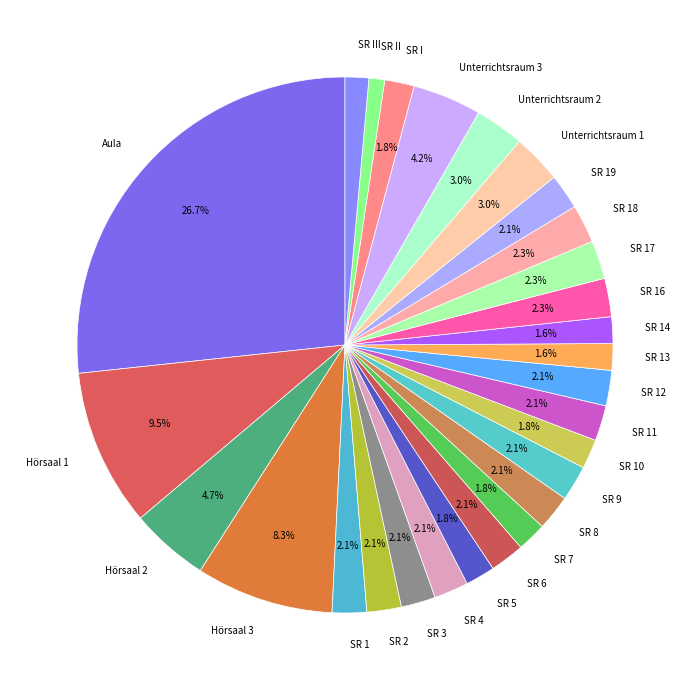

What portion of the pie excludes Hörsaal 3?

91.7%